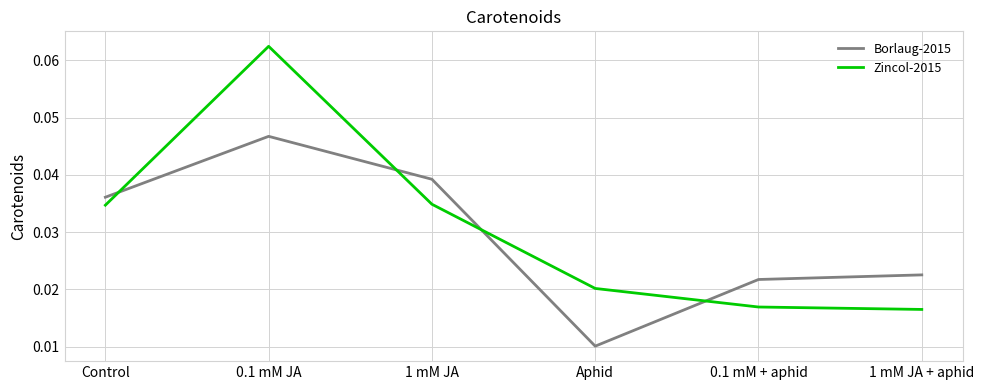

True or false: Zincol-2015 has more than 2 interior local peaks.

False